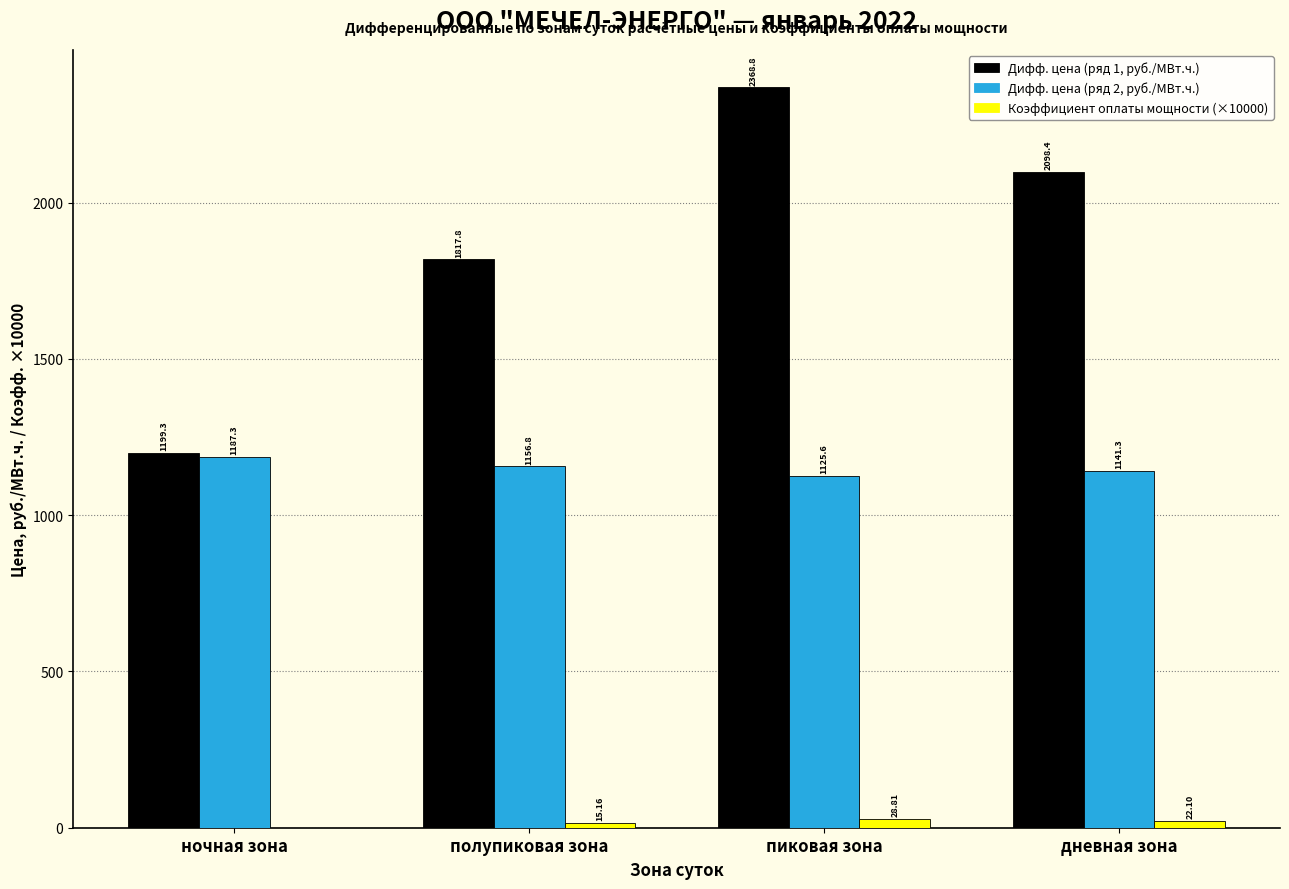

Which label corresponds to the largest value in the chart?

пиковая зона